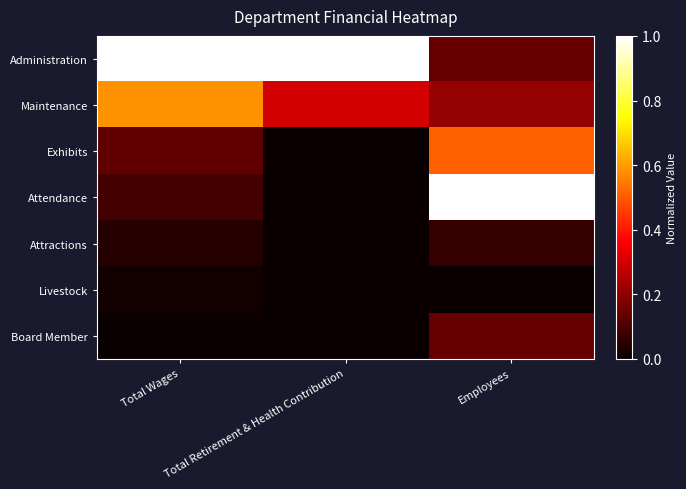

Reading right to left, transcribe all the data shown in this chart.

Administration: Employees=0.1	Total Retirement & Health Contribution=1.0	Total Wages=1.0
Maintenance: Employees=0.2	Total Retirement & Health Contribution=0.3	Total Wages=0.6
Exhibits: Employees=0.5	Total Retirement & Health Contribution=0.0	Total Wages=0.1
Attendance: Employees=1.0	Total Retirement & Health Contribution=0.0	Total Wages=0.1
Attractions: Employees=0.1	Total Retirement & Health Contribution=0.0	Total Wages=0.0
Livestock: Employees=0.0	Total Retirement & Health Contribution=0.0	Total Wages=0.0
Board Member: Employees=0.1	Total Retirement & Health Contribution=0.0	Total Wages=0.0